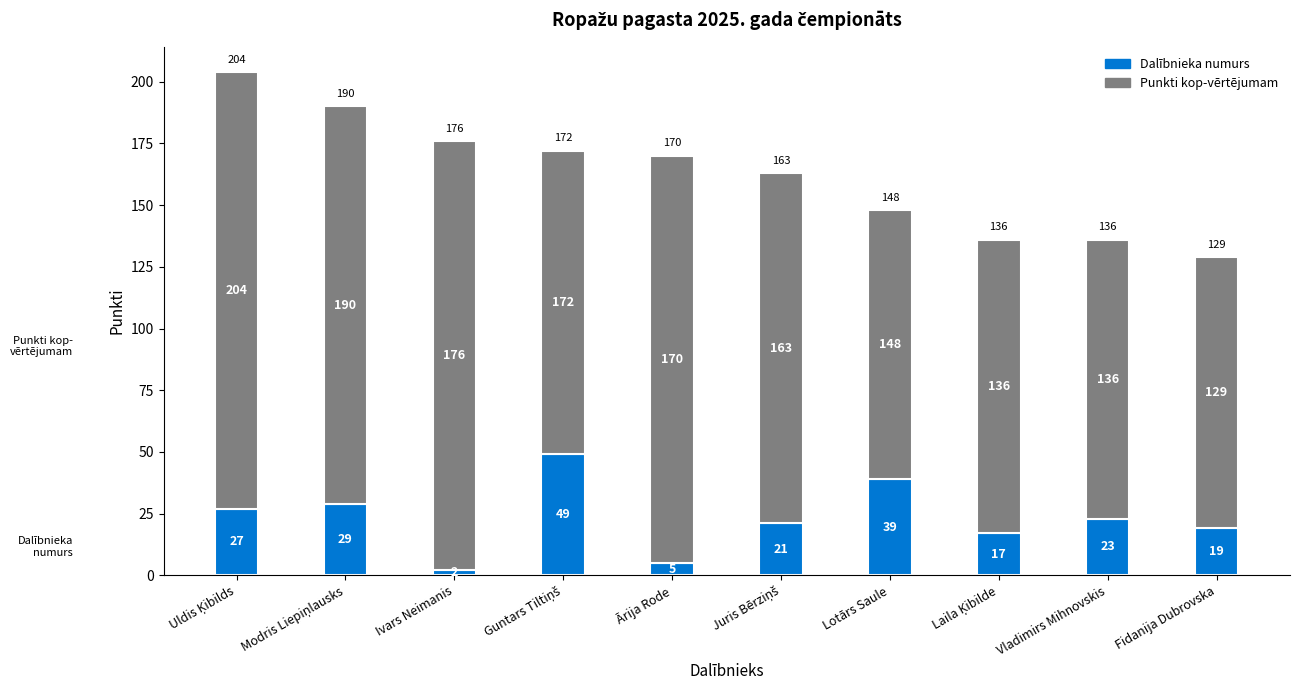

At which category is the sum across all series the highest?

Uldis Ķibilds